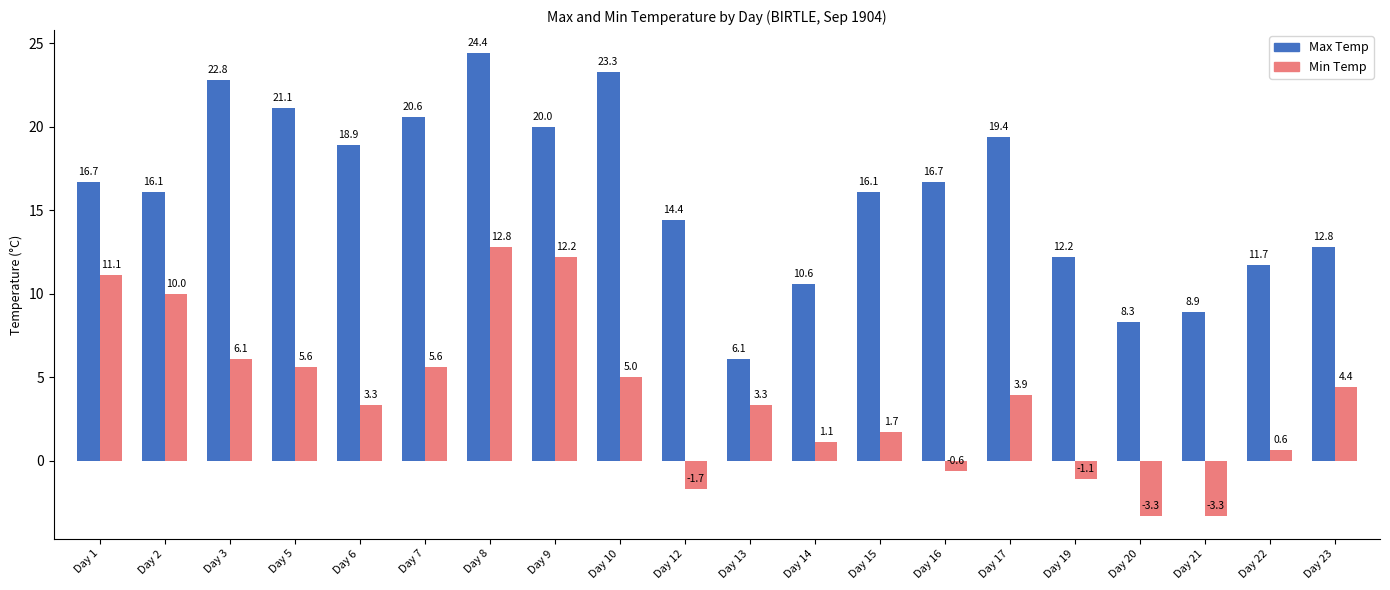

Is it true that Min Temp equals -1.7 at Day 20?

False